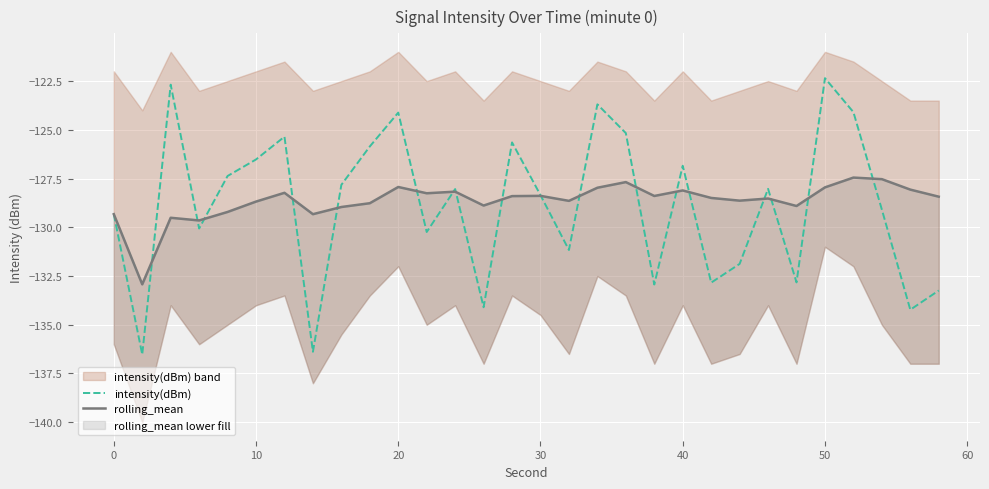

Between 20 and 50, which is larger?

50